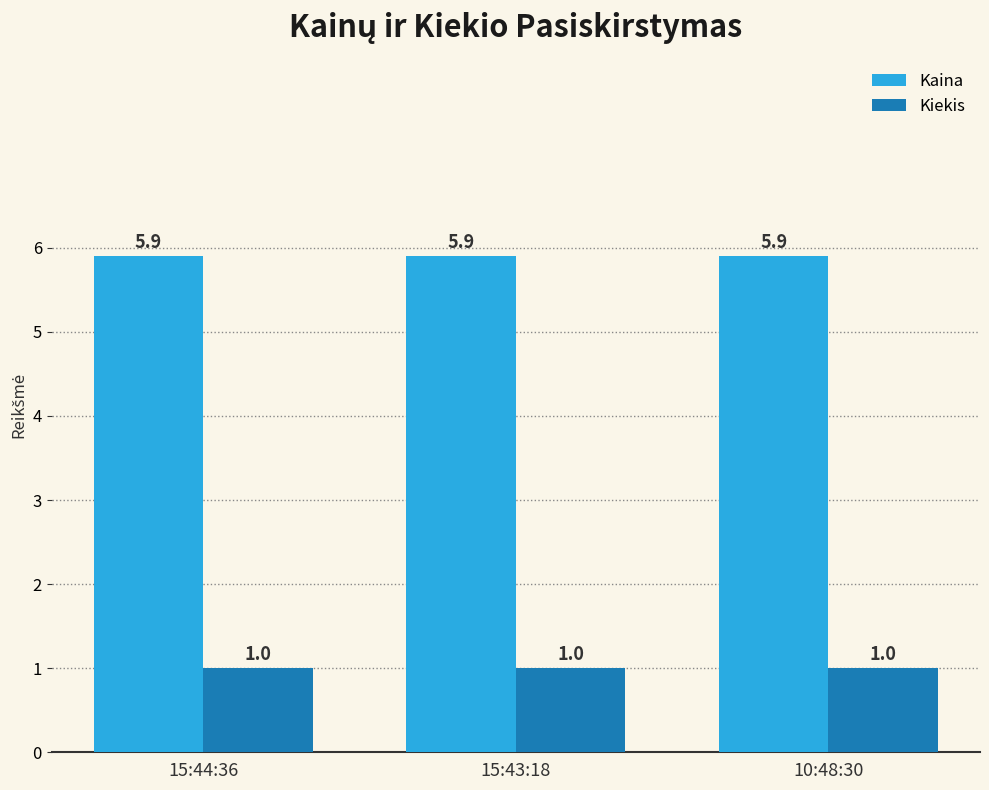

What is the label of the 3rd bar from the left?

10:48:30